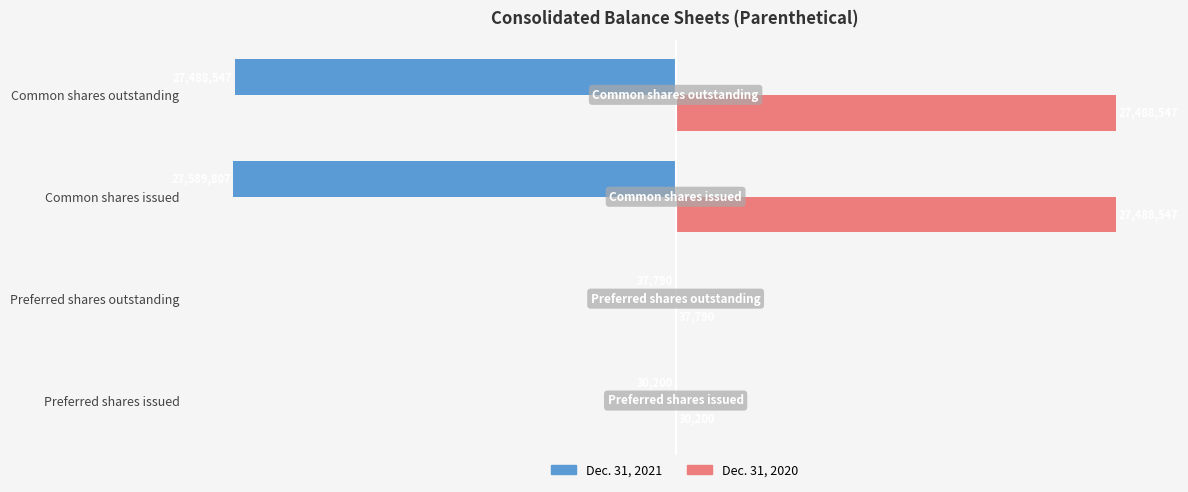

What are all the series names shown in the legend?

Dec. 31, 2021, Dec. 31, 2020